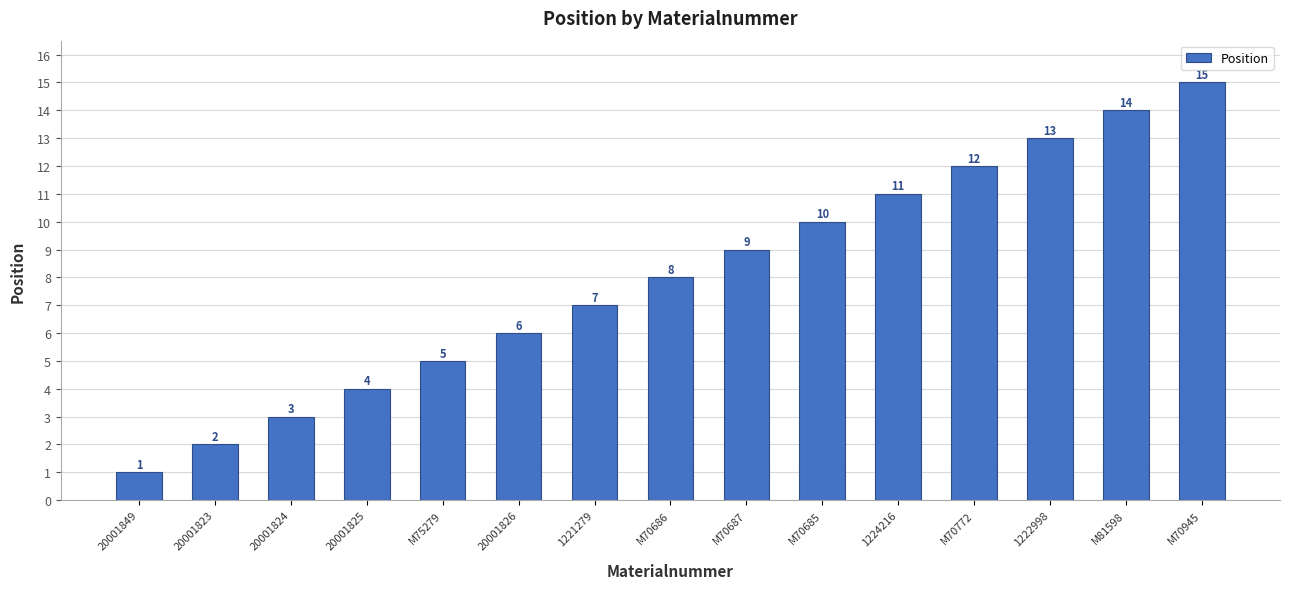

Rank the categories by value from highest to lowest.

M70945, M81598, 1222998, M70772, 1224216, M70685, M70687, M70686, 1221279, 20001826, M75279, 20001825, 20001824, 20001823, 20001849